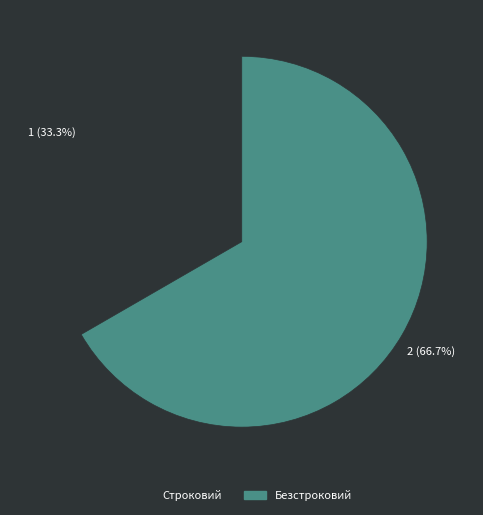

What portion of the pie excludes Безстроковий?

33.3%